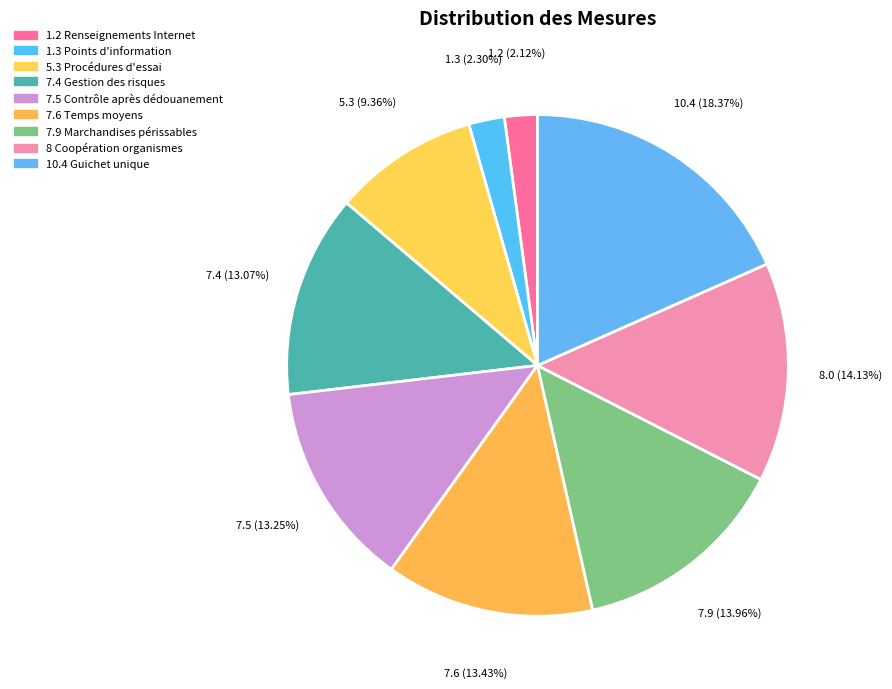

Is it true that 7.4 Gestion des risques is 13% of the pie?

True